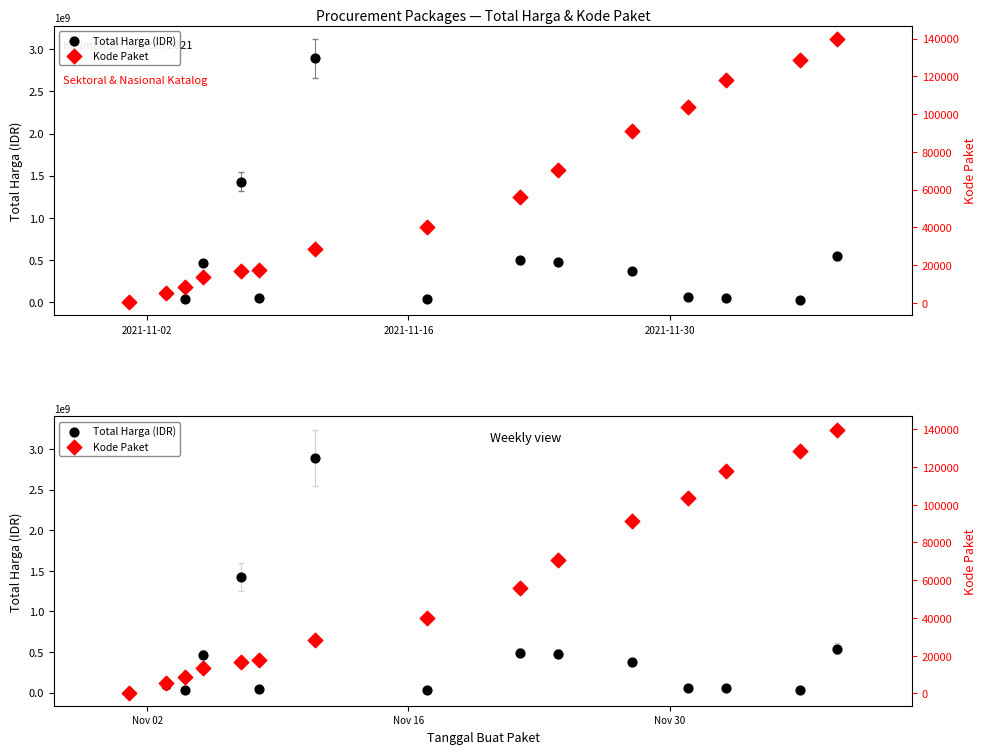

Which series has the largest Y range (max minus min)?

Total Harga (IDR)